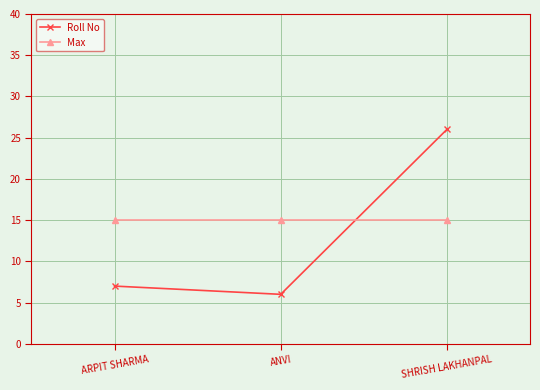

Between ARPIT SHARMA and ANVI, which series saw the biggest shift?

Roll No